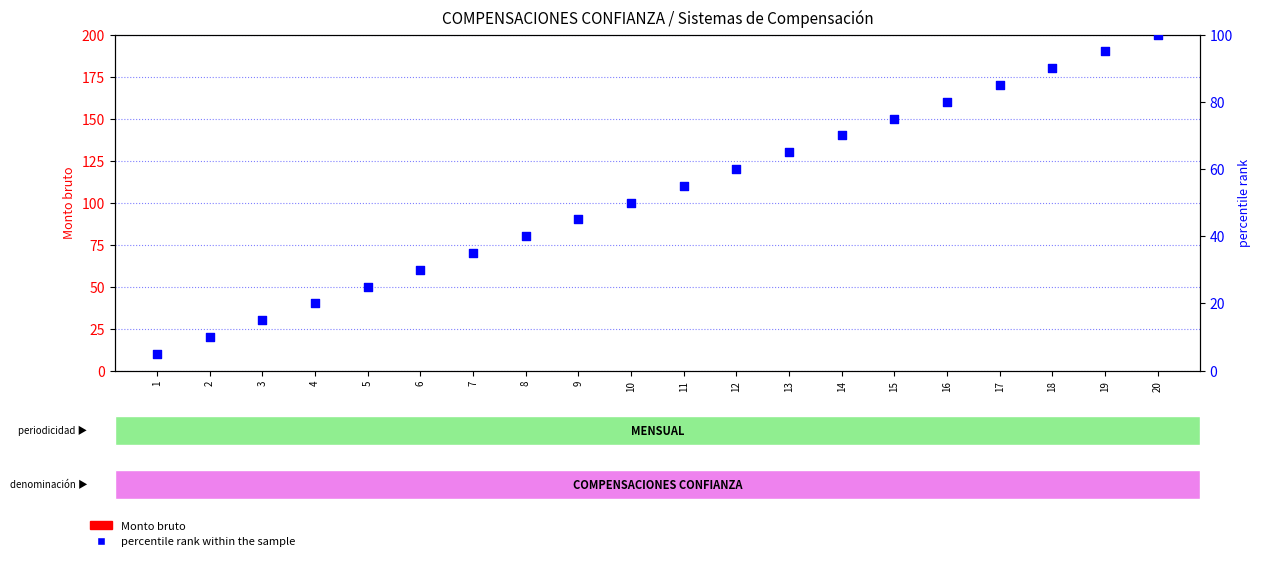

At how many categories does at least one series exceed 21?

16